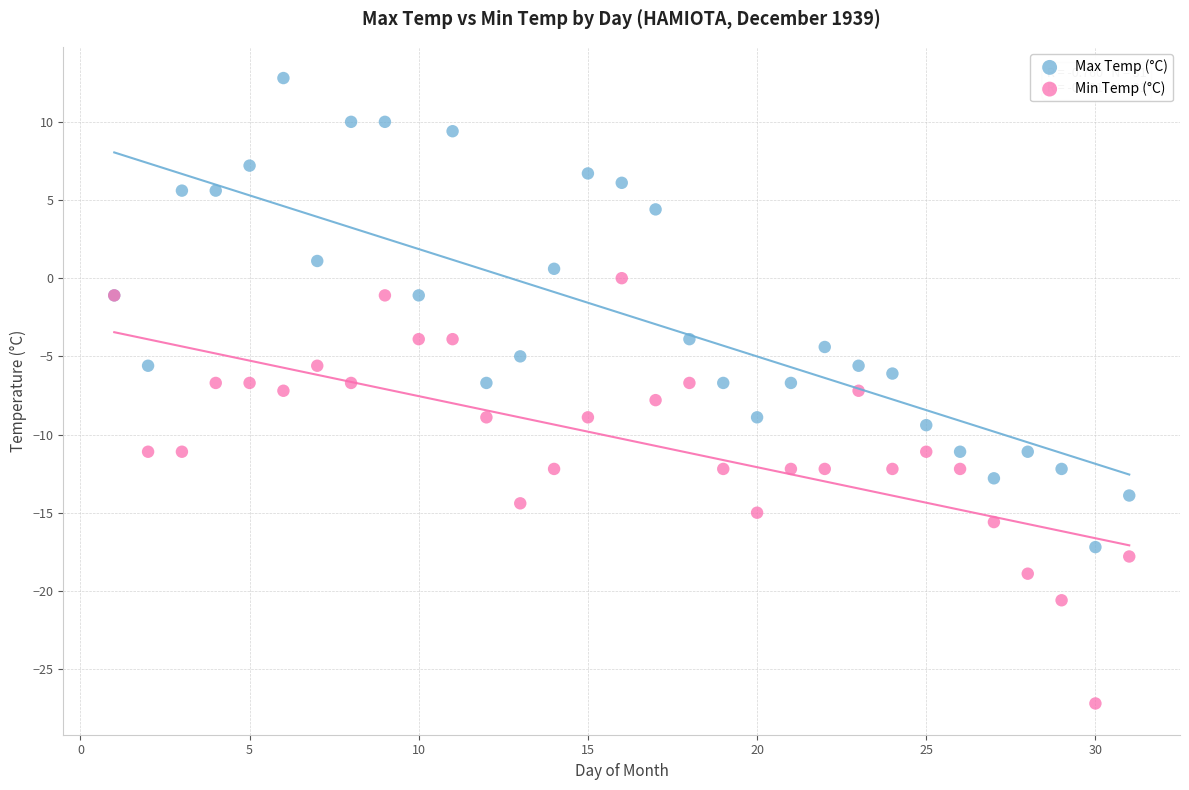

Which series reaches the maximum Y coordinate?

Max Temp (°C)